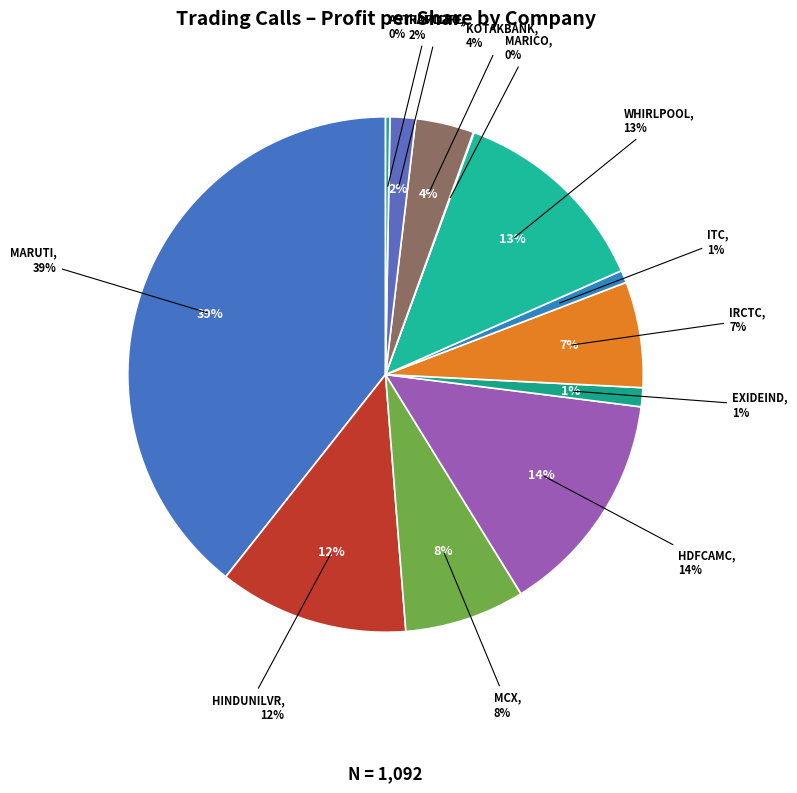

Combined, do HDFCAMC and MCX account for over 50%?

No